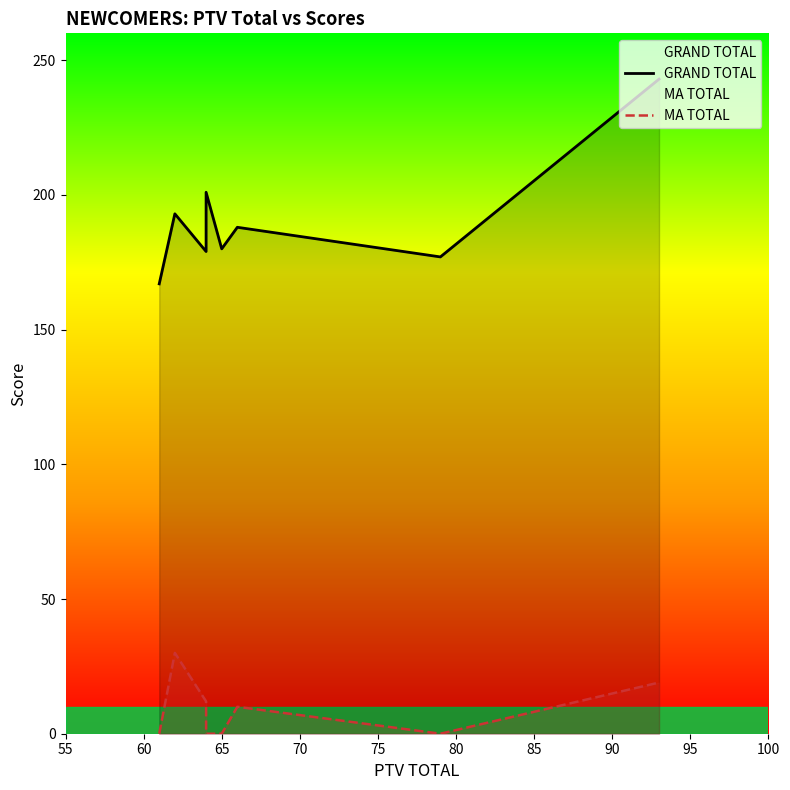

Is the value of GRAND TOTAL at 80 greater than the value of MA TOTAL at 55?

Yes